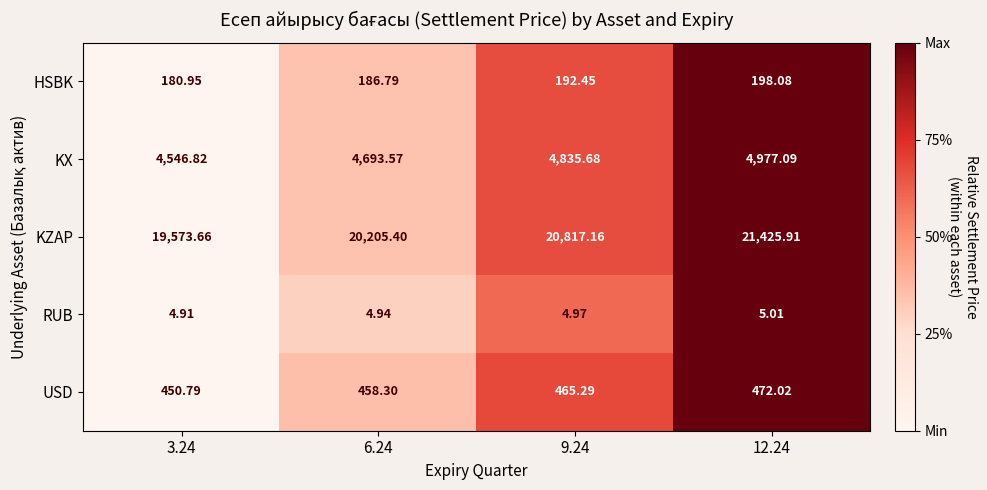

Which series has the largest range (max minus min)?

KZAP